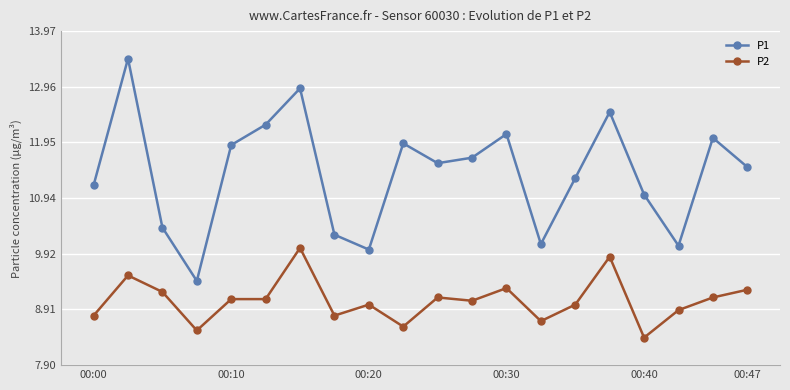

What is the lowest value of the P1 series?

9.4